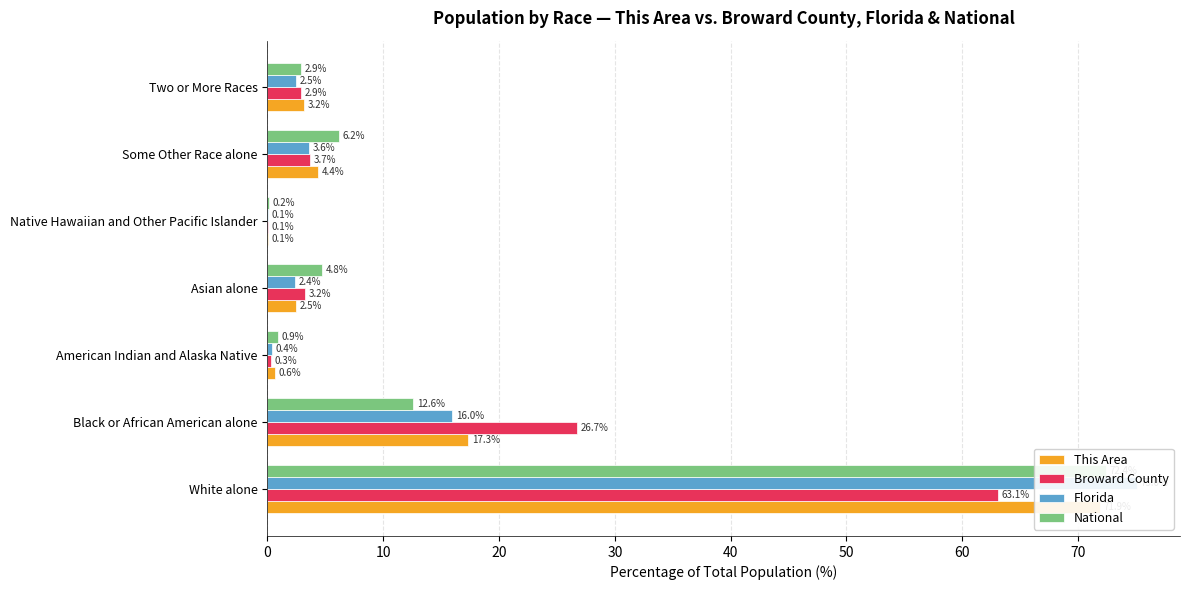

What is the value of the National bar at the 3rd from the left?

0.9